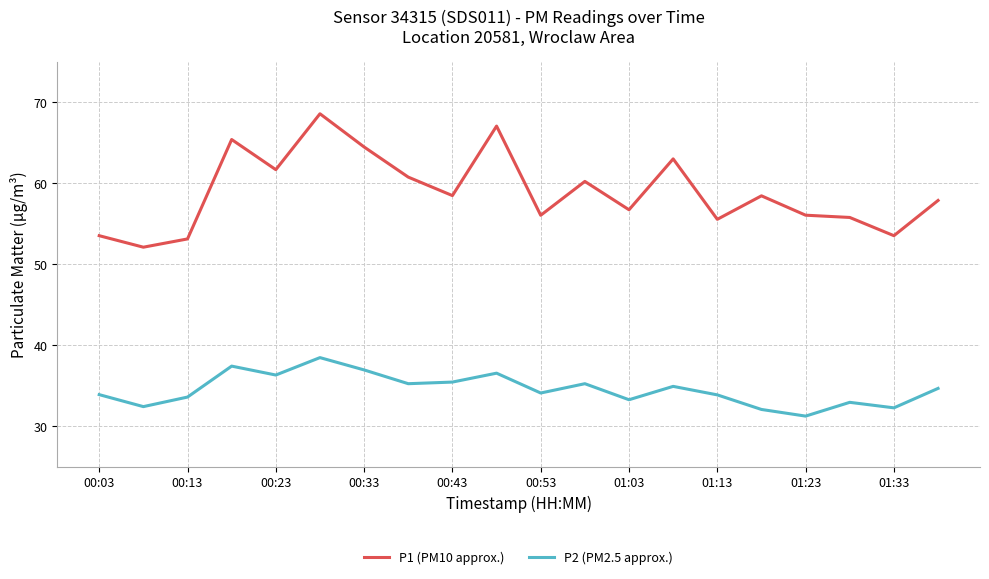

Which series has the largest range (max minus min)?

P1 (PM10 approx.)